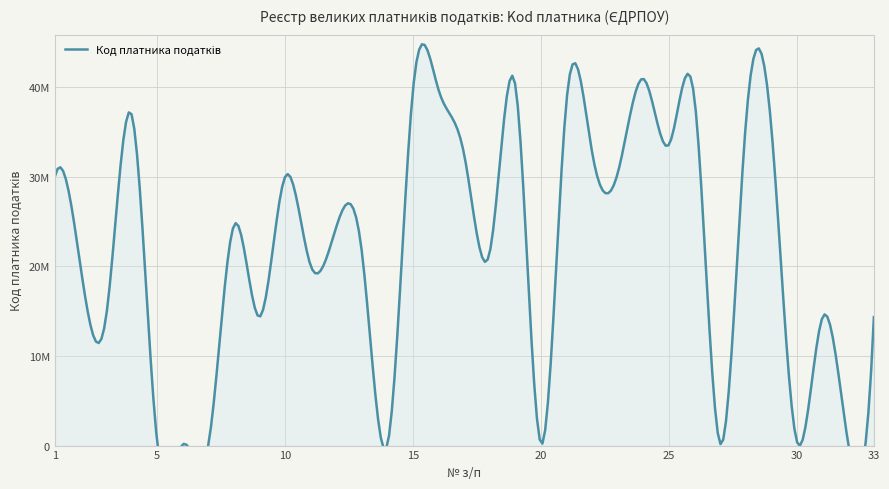

What is the ratio of the value at 15 to the value at 31?

2.8